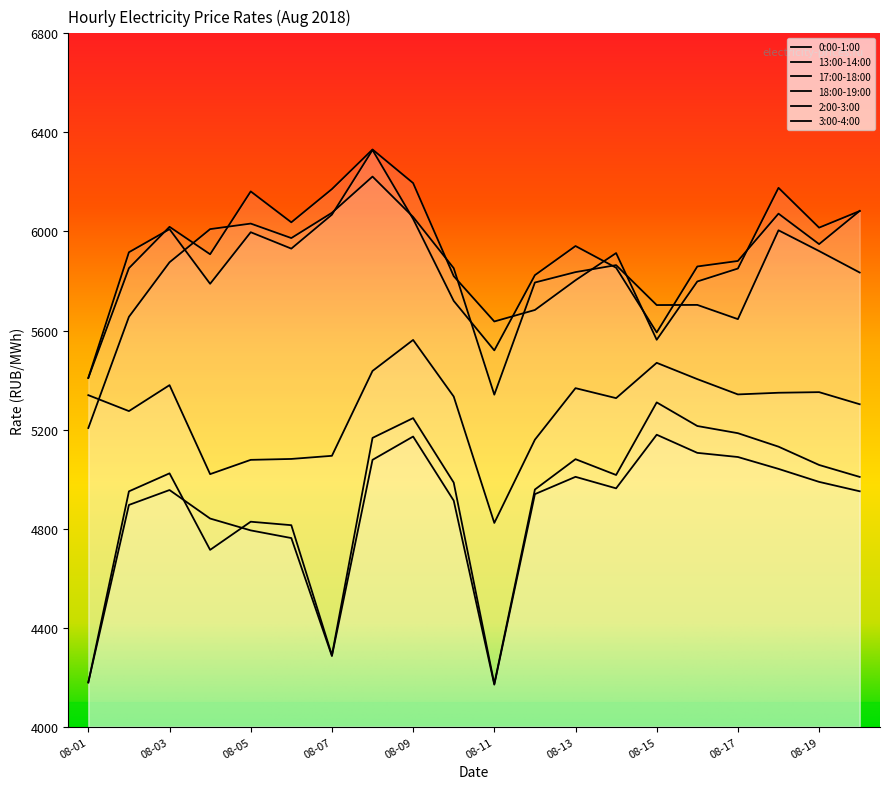

How many lines are shown in the chart?

6